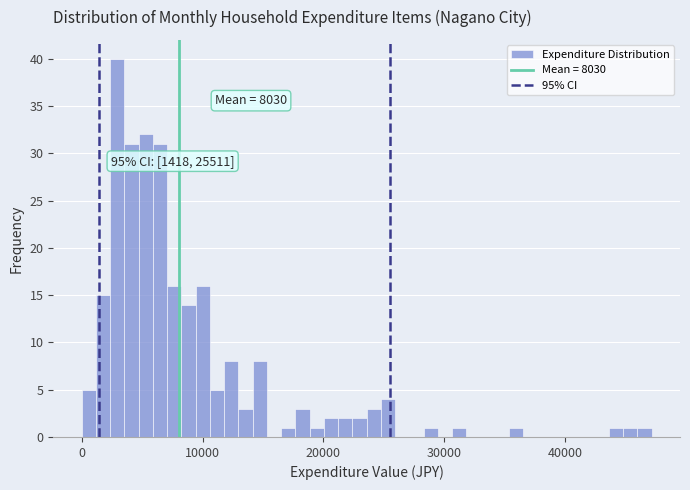

Around what value on the x-axis is the tallest bar? Give the approximate position of its centre, as read against the axis.

3000